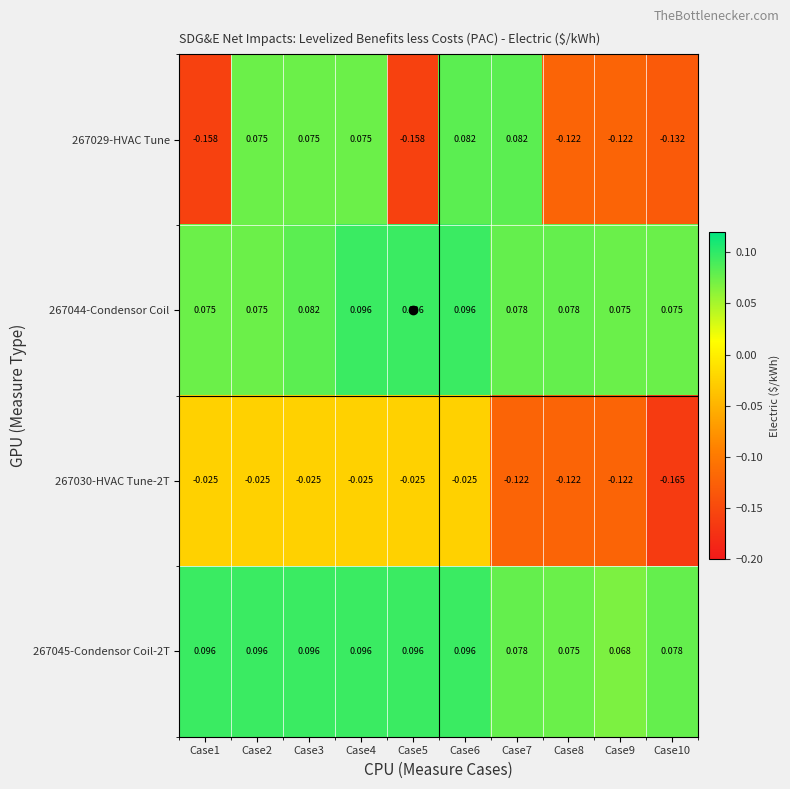

Is the value of 267029-HVAC Tune at Case6 greater than the value of 267045-Condensor Coil-2T at Case6?

No